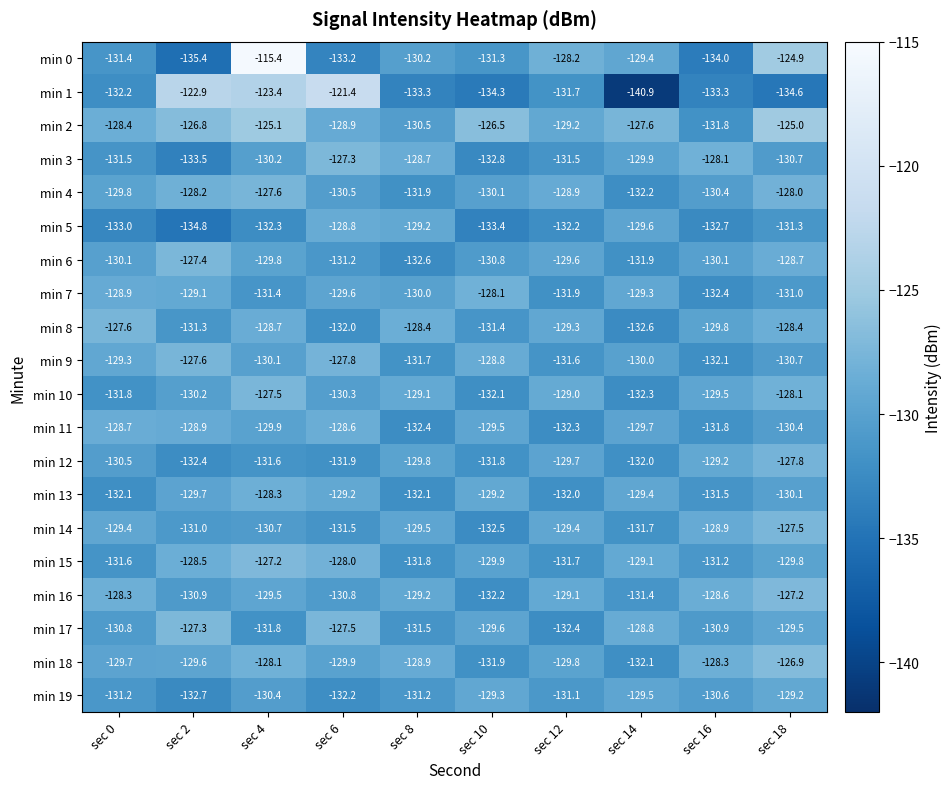

Rank the categories by min 15 value from lowest to highest.

sec 8, sec 12, sec 0, sec 16, sec 10, sec 18, sec 14, sec 2, sec 6, sec 4